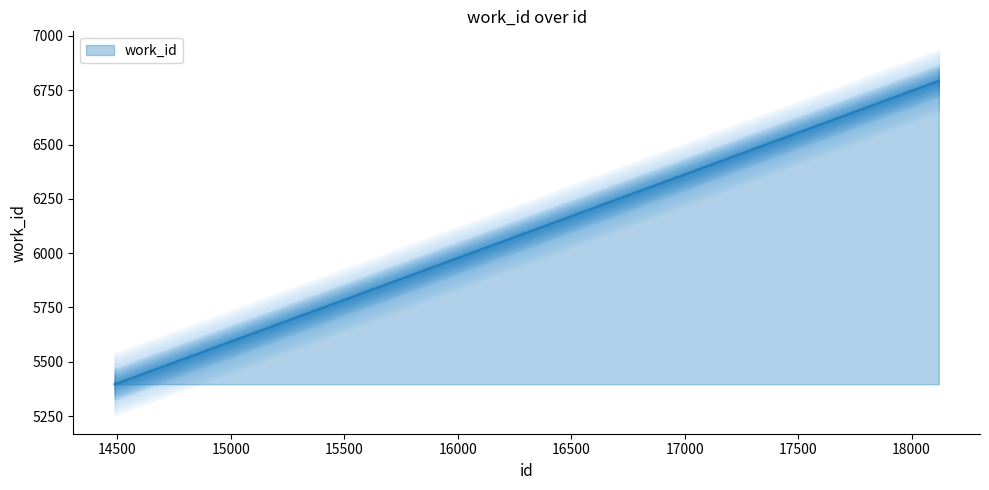

Reading right to left, what are all the values shown in this chart?

18120=6793	18119=6793	14495=5399	14494=5402	14493=5401	14492=5400	14491=5399	14490=5397	14488=5397	14487=5397